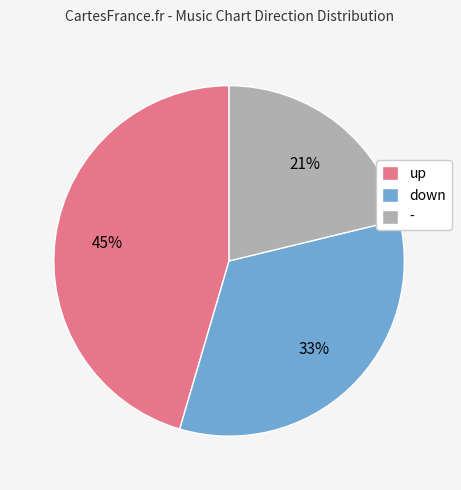

Approximately how many times larger is the value at - compared to down?

0.6